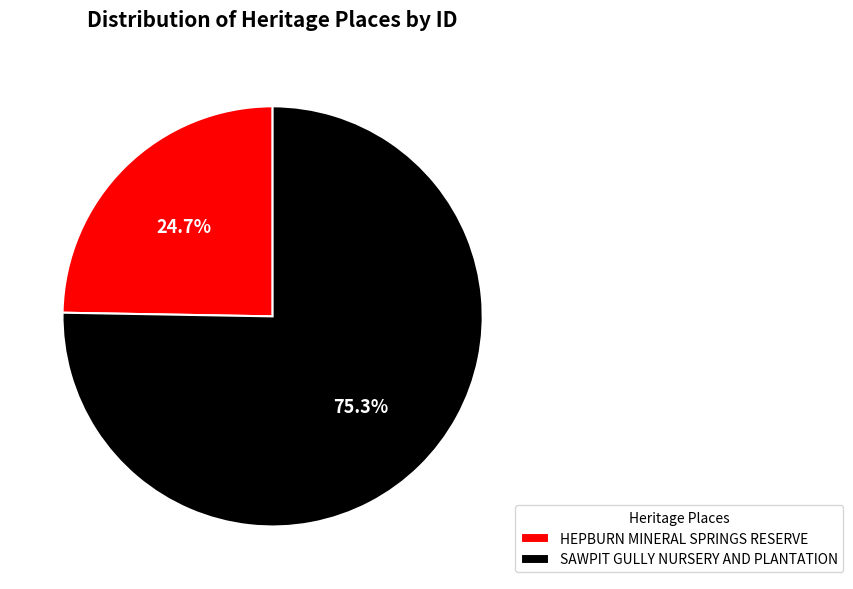

What is the ratio of the value at HEPBURN MINERAL SPRINGS RESERVE to the value at SAWPIT GULLY NURSERY AND PLANTATION?

0.3